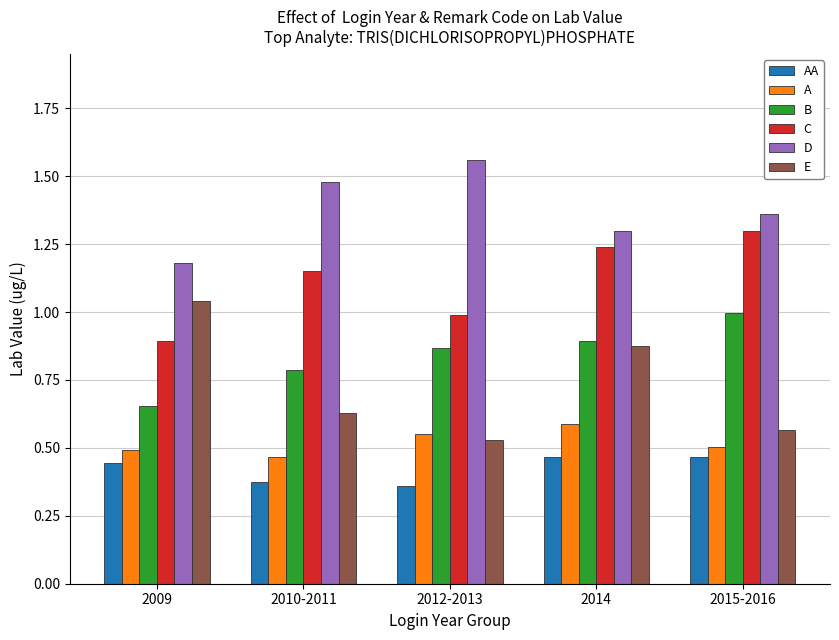

The value of D at 2014 is 1.3. True or false?

True